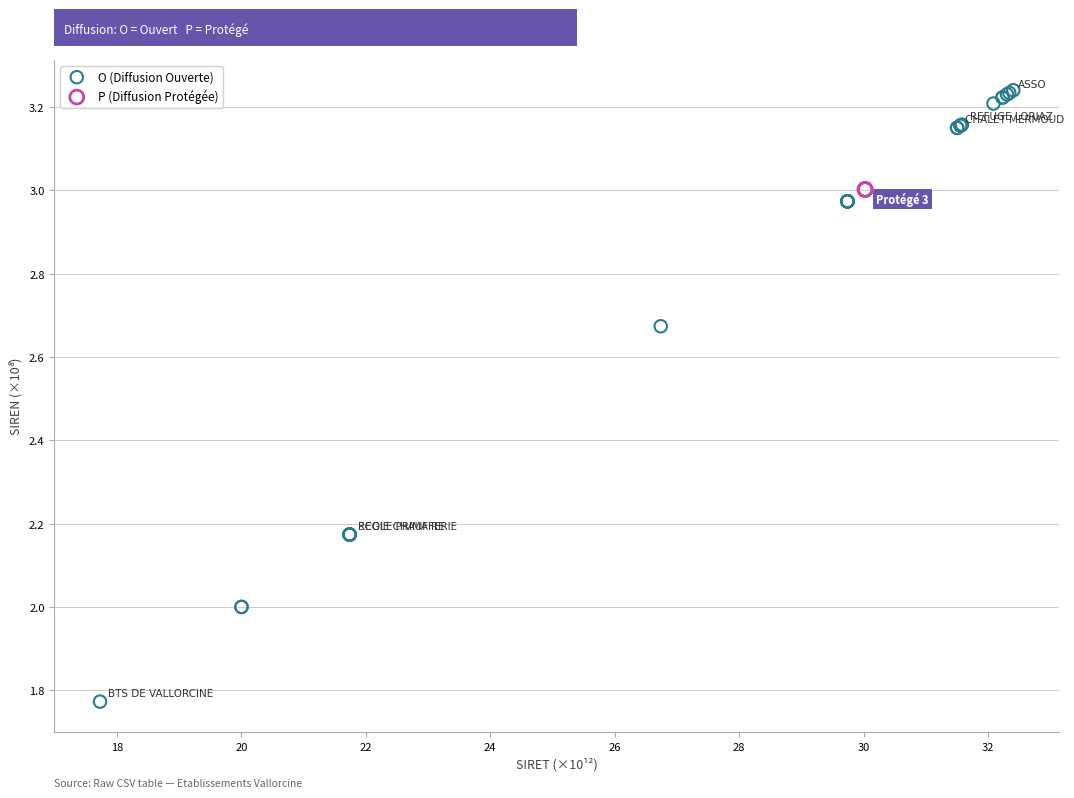

Which series contains the highest Y value?

O (Diffusion Ouverte)